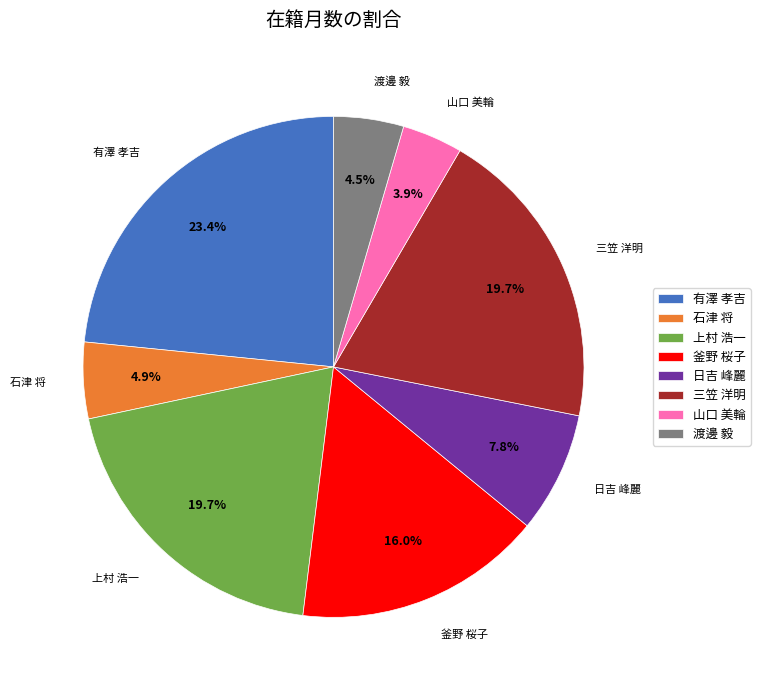

Which has a higher value, 釜野 桜子 or 渡邊 毅?

釜野 桜子